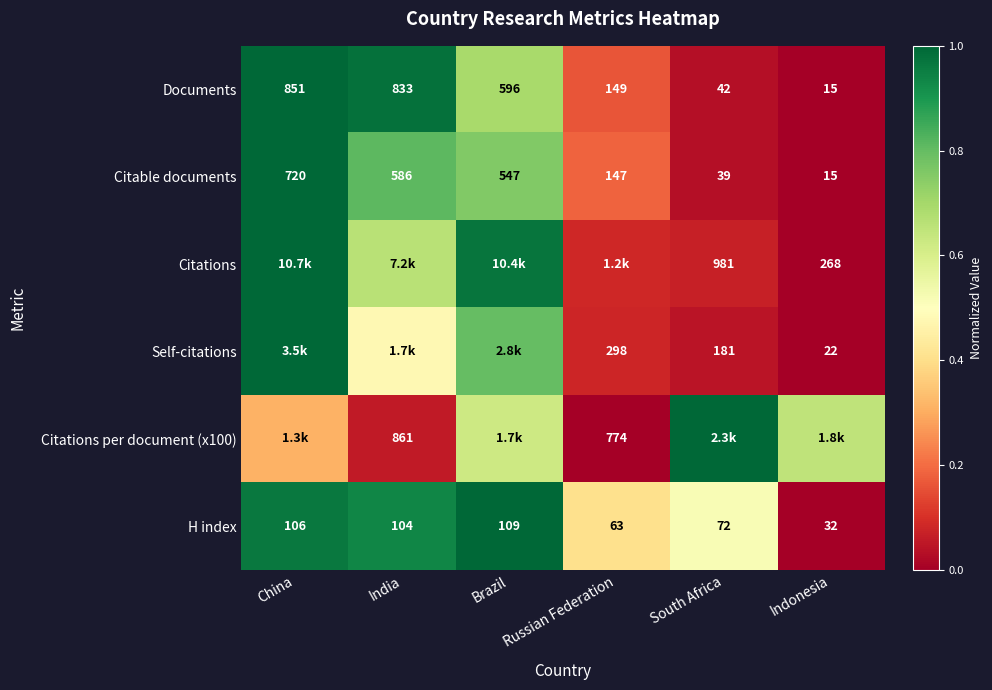

List the labels in order of Citable documents value, largest first.

China, India, Brazil, Russian Federation, South Africa, Indonesia